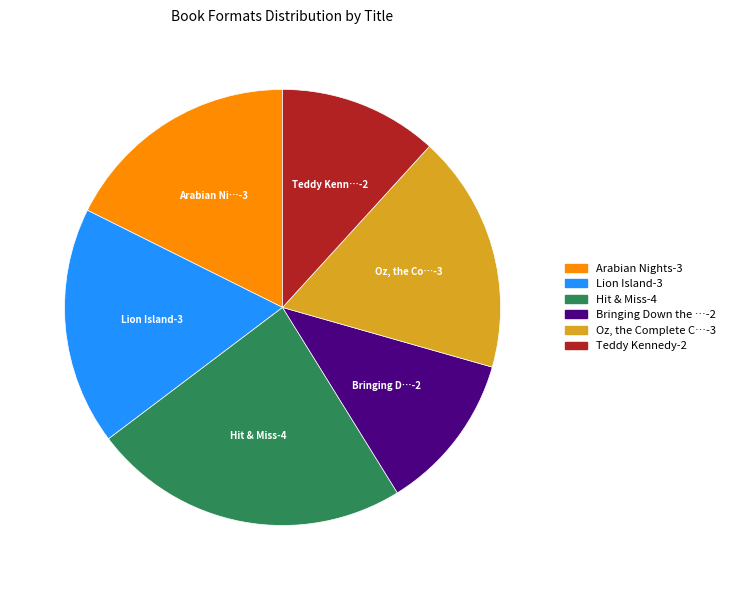

Is there any slice that represents more than half of the pie?

No